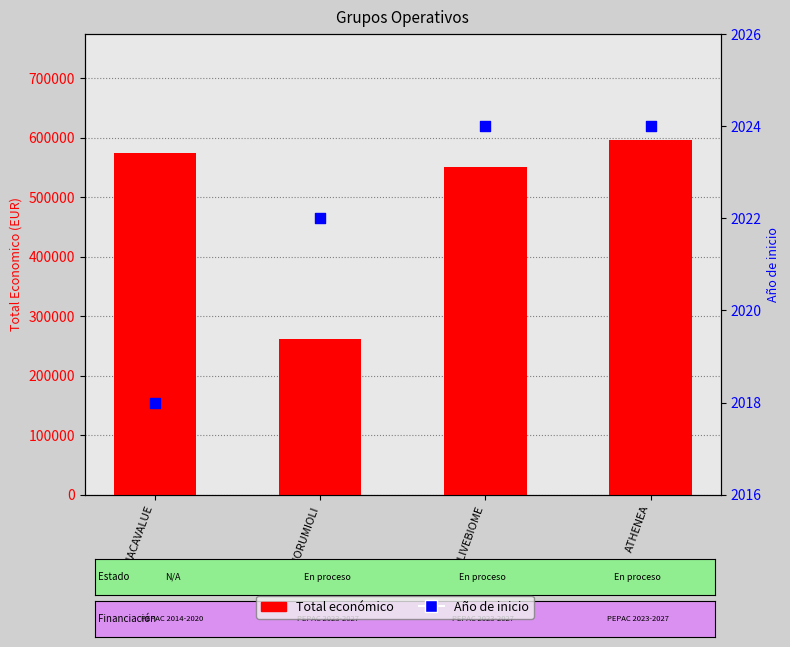

Is the value of Total económico at AGUACAVALUE greater than the value of Año de inicio at AGUACAVALUE?

Yes